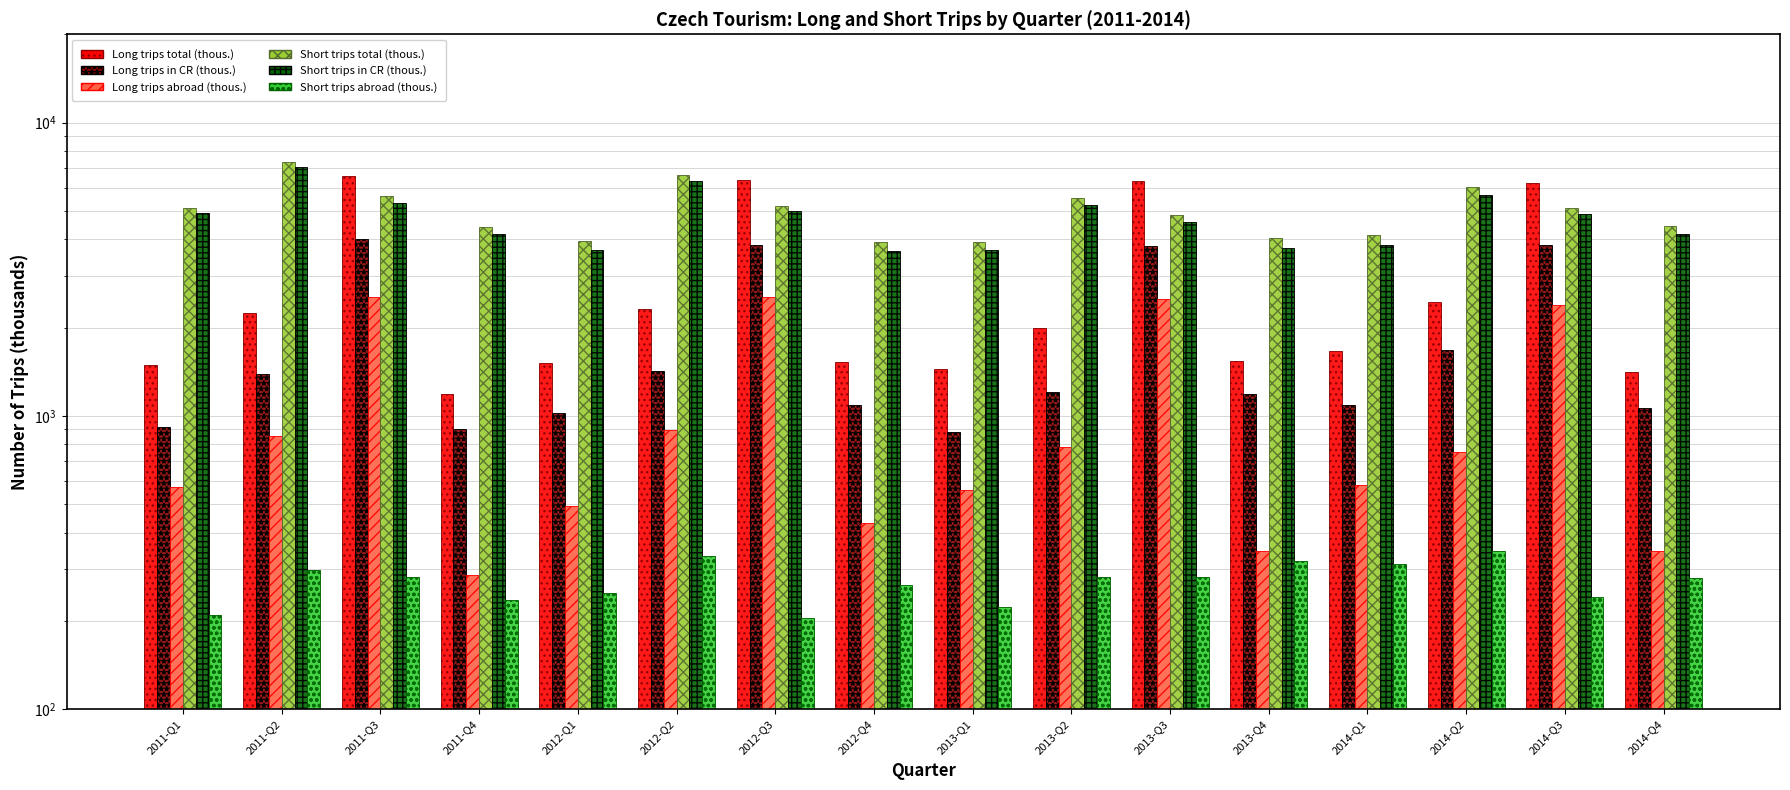

What are all the series names shown in the legend?

Long trips total (thous.), Long trips in CR (thous.), Long trips abroad (thous.), Short trips total (thous.), Short trips in CR (thous.), Short trips abroad (thous.)